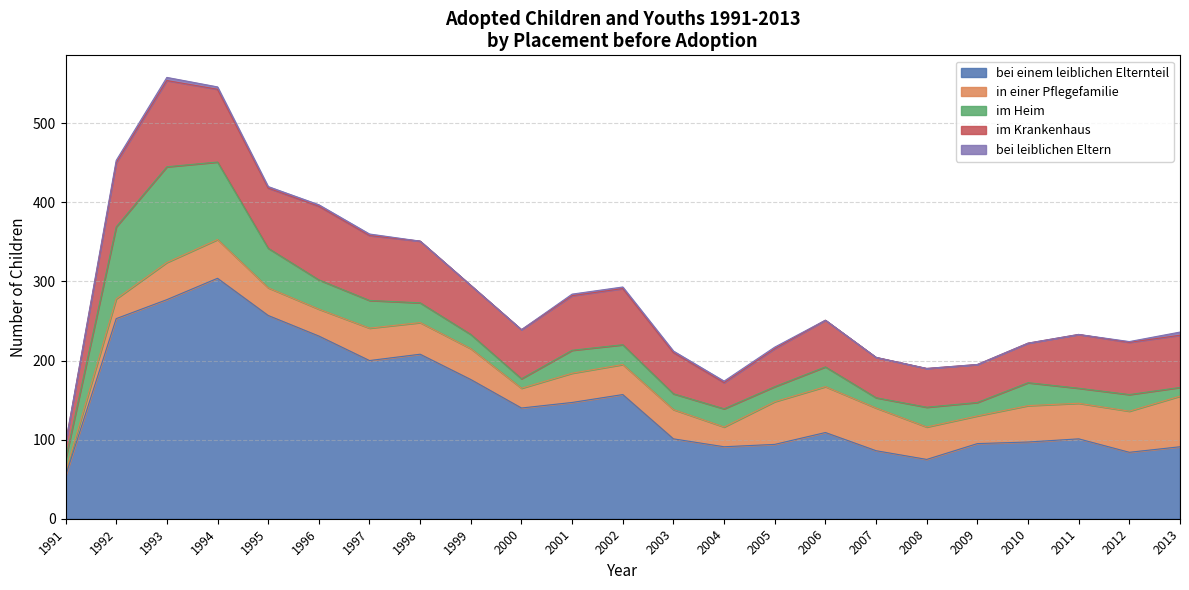

Does the chart have visible grid lines?

Yes